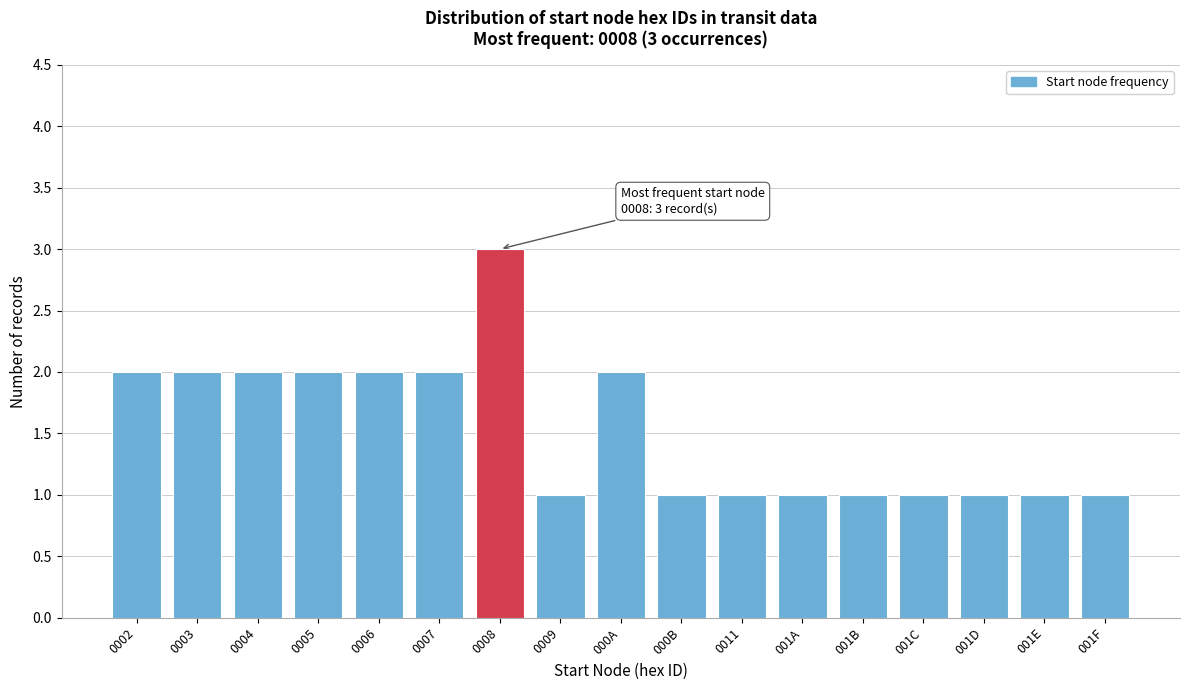

Reading left to right, transcribe all the data shown in this chart.

2	2	2	2	2	2	3	1	2	1	1	1	1	1	1	1	1